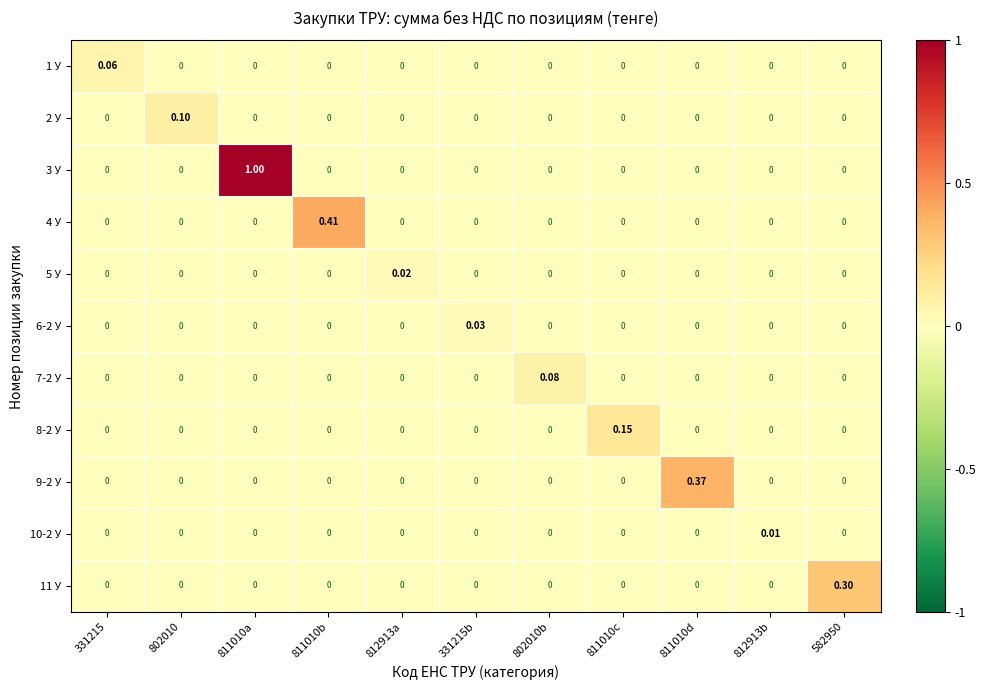

Is the value of 3 У at 811010b greater than the value of 6-2 У at 331215b?

No